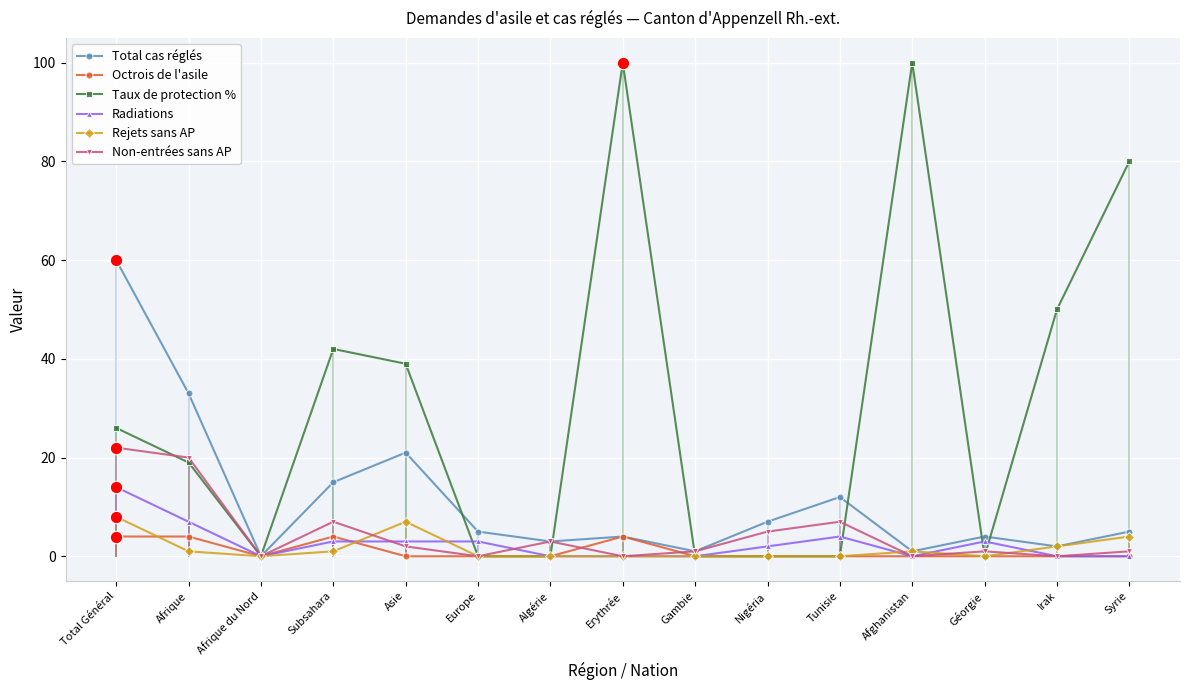

What is the spread (max minus min) of values at Erythrée?

100